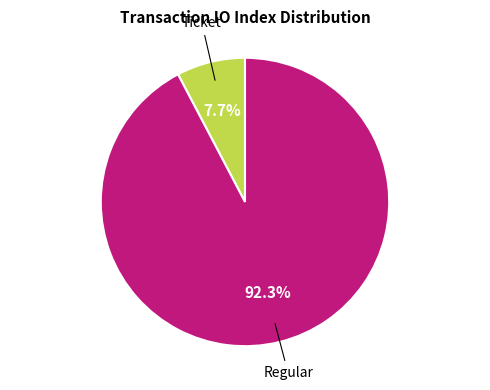

Is there any slice that represents more than half of the pie?

Yes